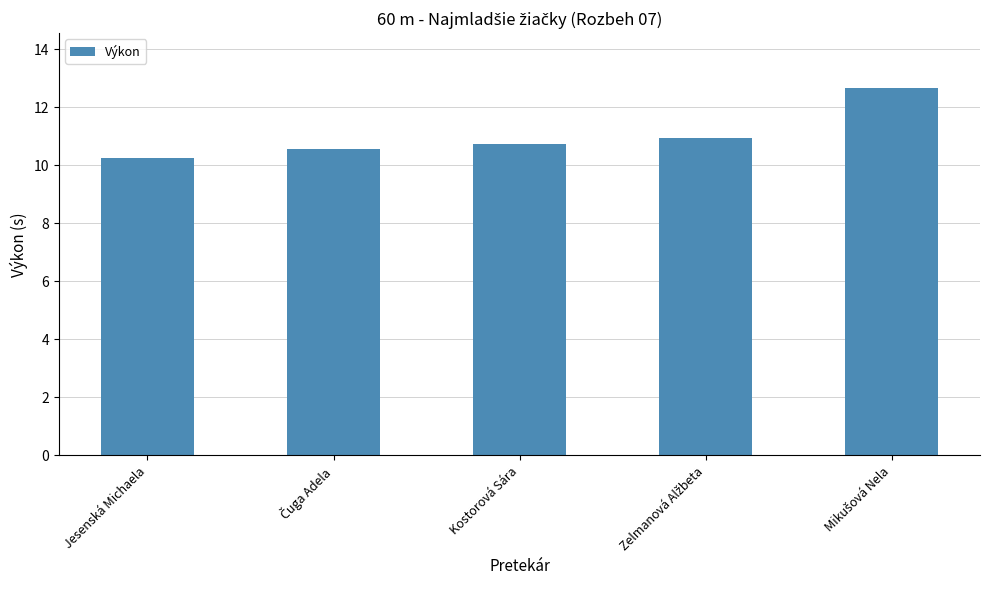

What is the difference between the maximum and second lowest values?

2.1